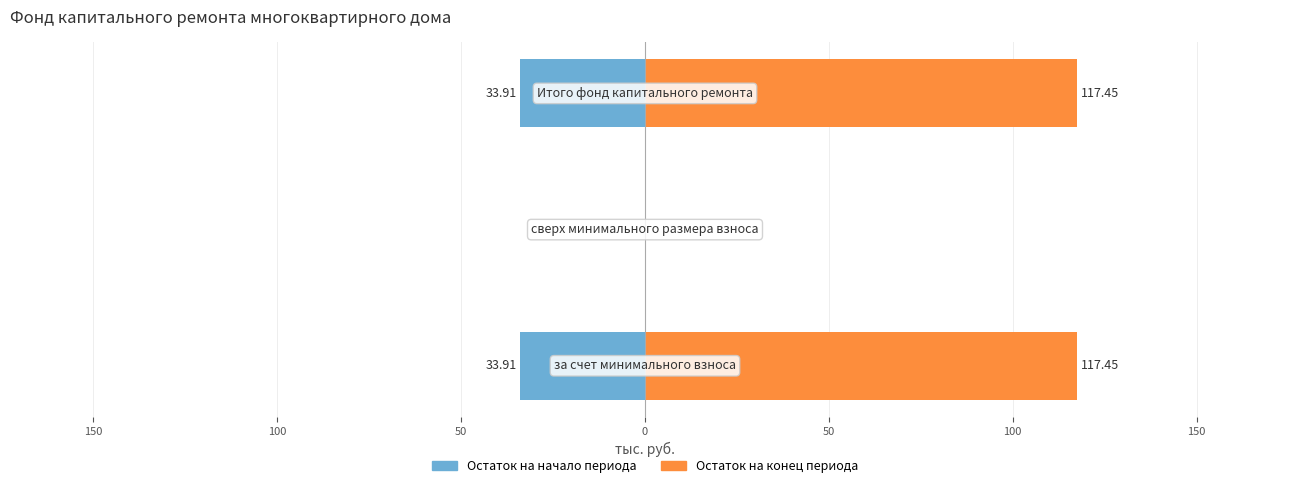

What is the value of the Остаток на конец периода bar at the 3rd from the left?

117.5